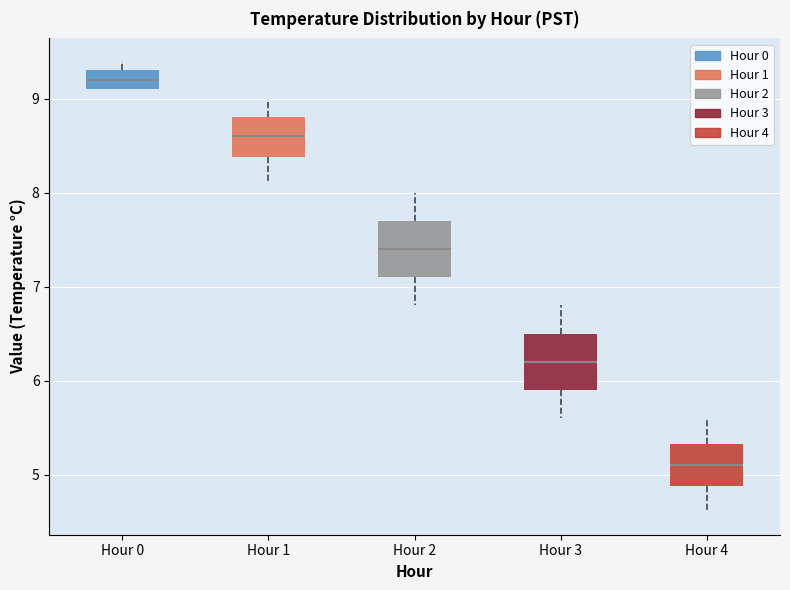

Where is the upper edge of the box for Hour 3 on the y-axis? The values are not printed on the chart, so give them approximately, as read against the axis.

6.5